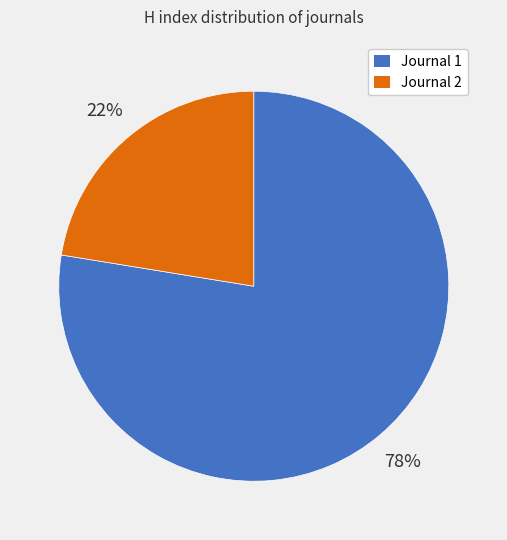

Do Journal 2 and Journal 1 together represent more than half of the pie?

Yes